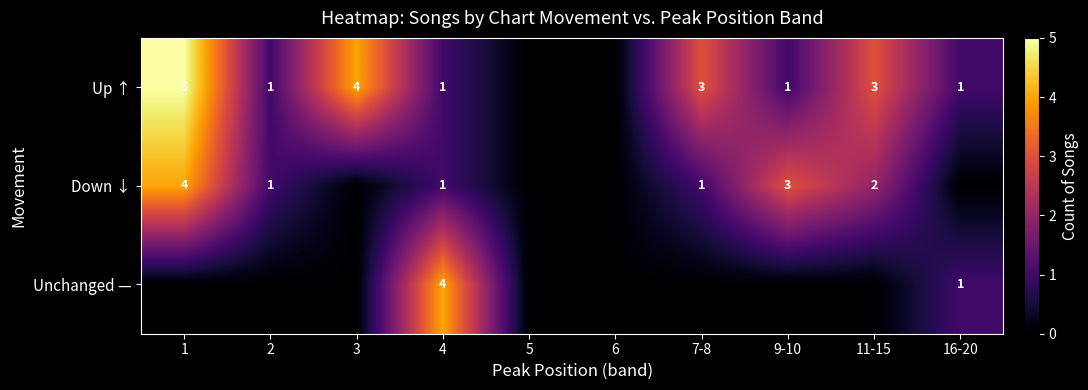

The Up ↑ series shows 4 at 3. True or false?

True